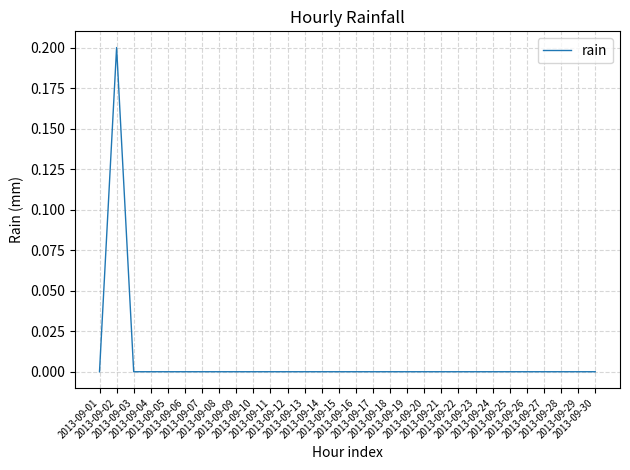

Does the chart have visible grid lines?

Yes